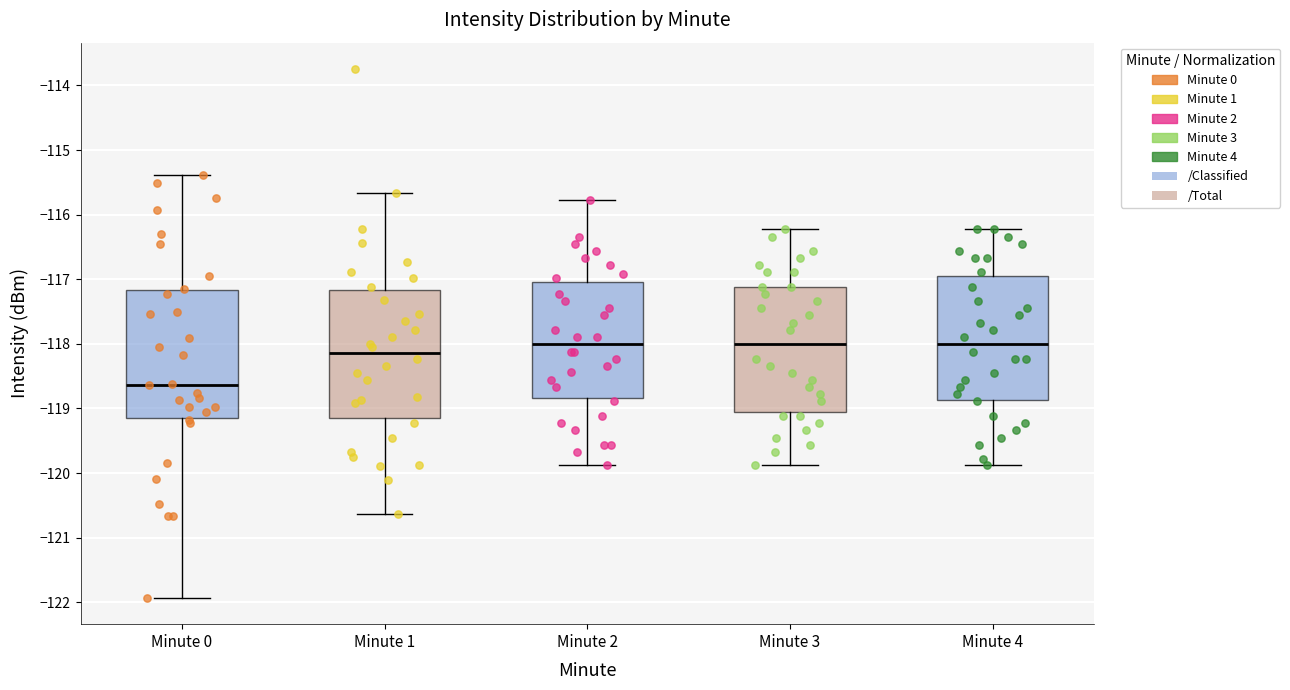

Where is the lower edge of the box for Minute 4 on the y-axis? The values are not printed on the chart, so give them approximately, as read against the axis.

-118.9